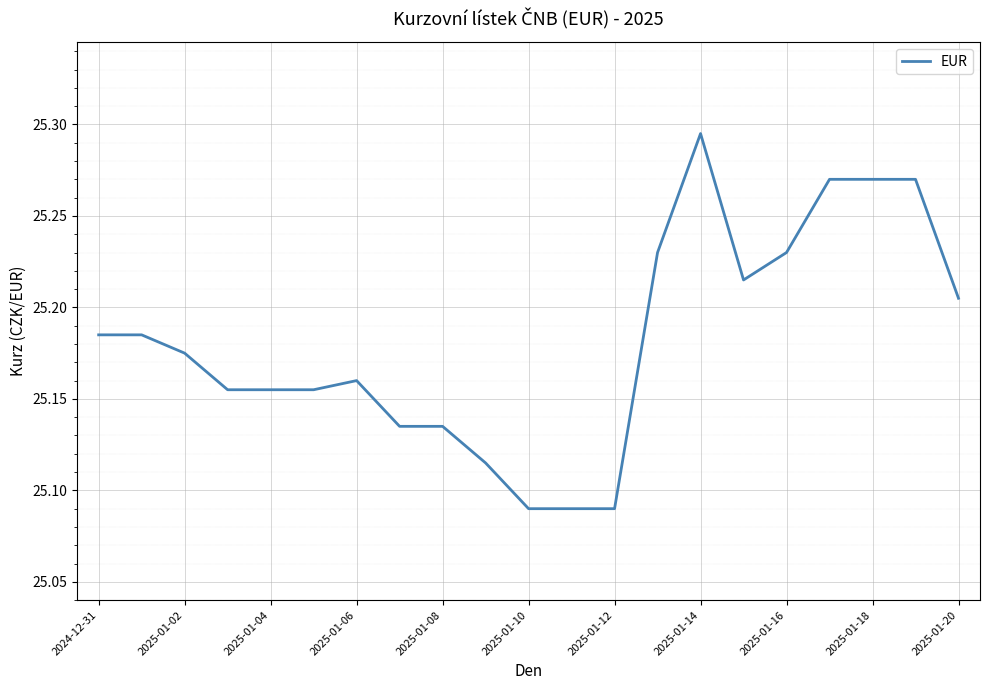

Which label corresponds to the largest value in the chart?

2025-01-14